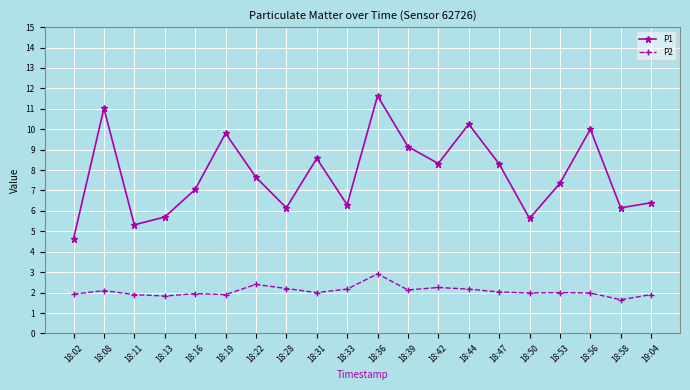

Where does the P1 series first go above 7?

18:08